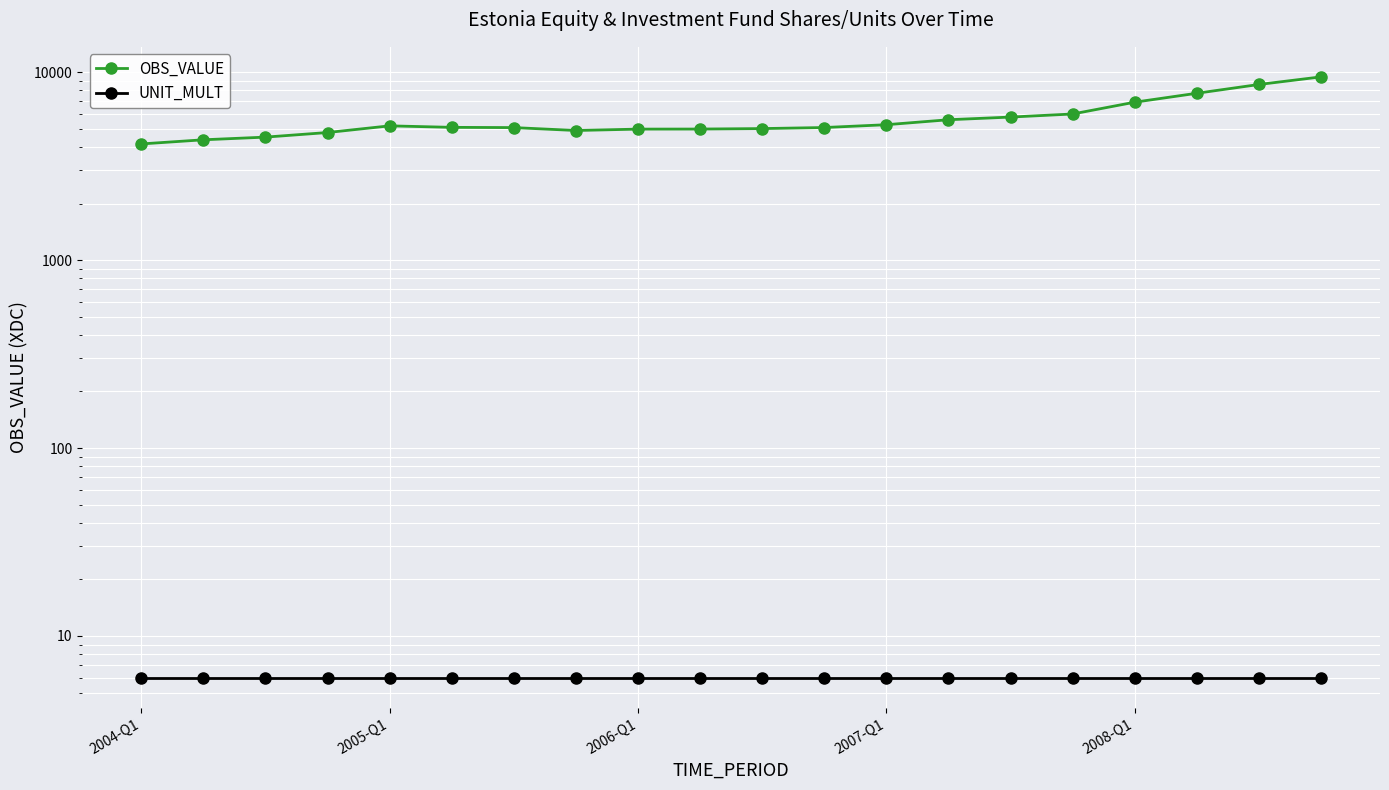

What is the value of the UNIT_MULT point at the 10th from the left?

6.0